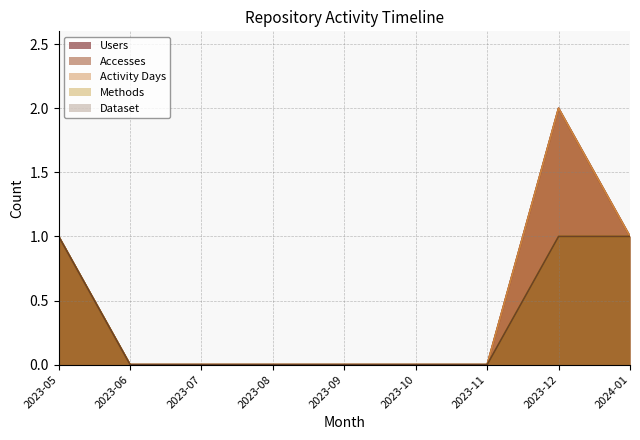

Reading right to left, what are all the values shown in this chart?

Users: 1	2	0	0	0	0	0	0	1
Accesses: 1	2	0	0	0	0	0	0	1
Activity Days: 1	2	0	0	0	0	0	0	1
Methods: 1	1	0	0	0	0	0	0	1
Dataset: 1	1	0	0	0	0	0	0	1